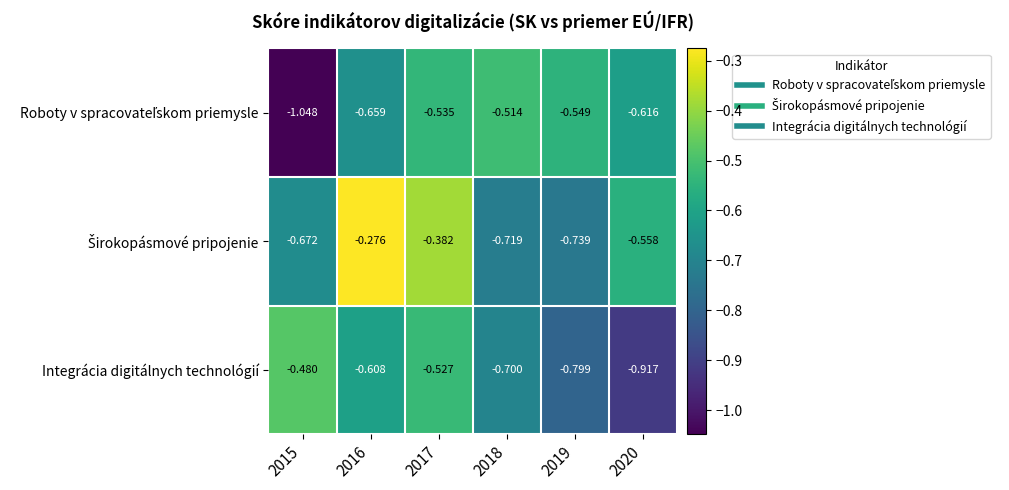

Which series changed the most between 2016 and 2020?

Integrácia digitálnych technológií